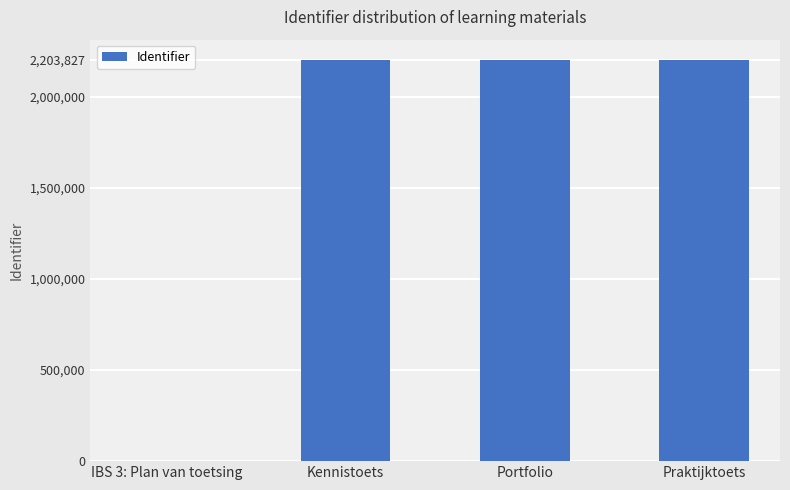

What is the sum of the values at Kennistoets and Praktijktoets?

4407652